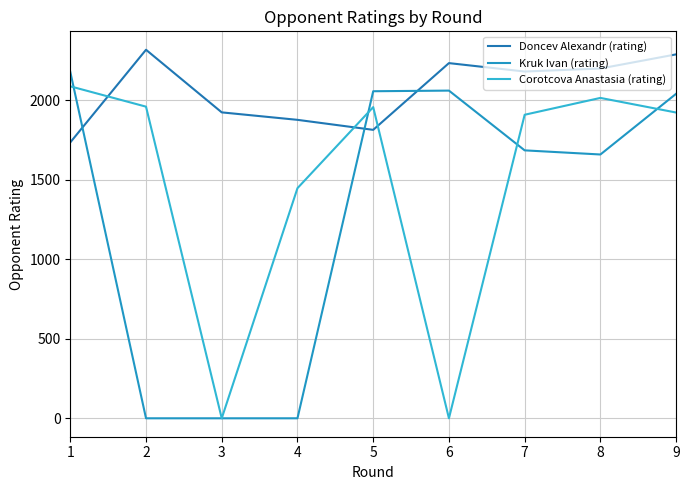

Is it true that Doncev Alexandr (rating) equals 1567 at 2?

False